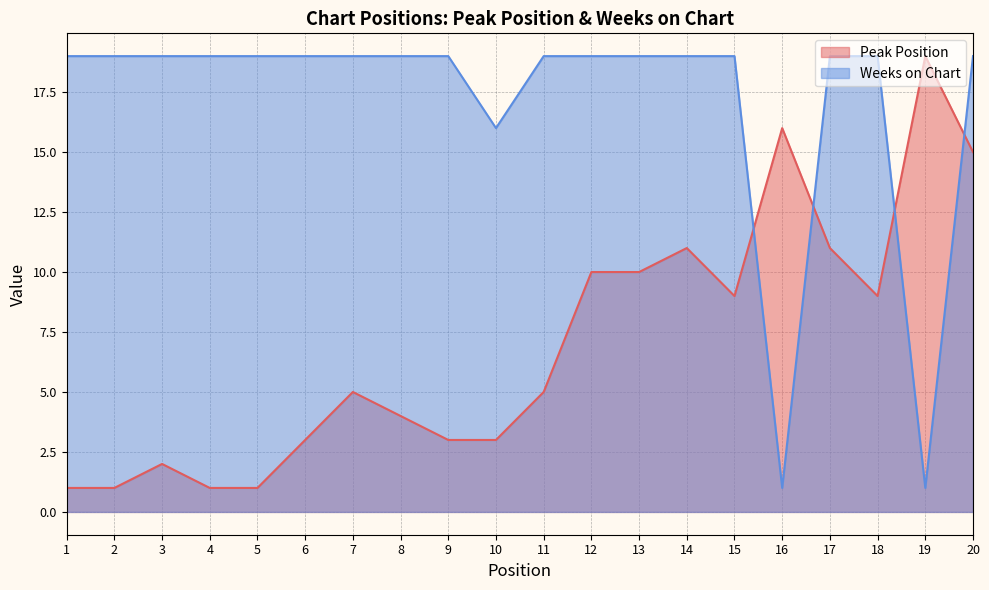

How many lines are shown in the chart?

2